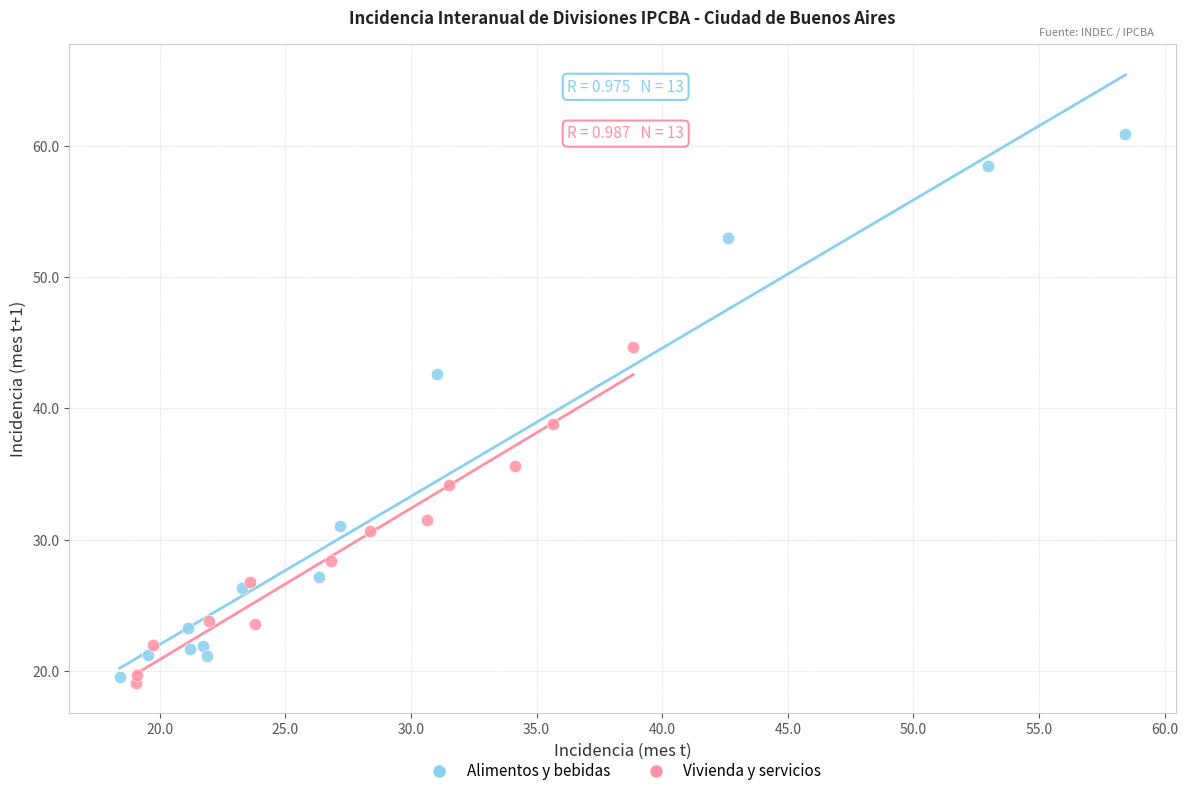

Which series contains the highest Y value?

Alimentos y bebidas